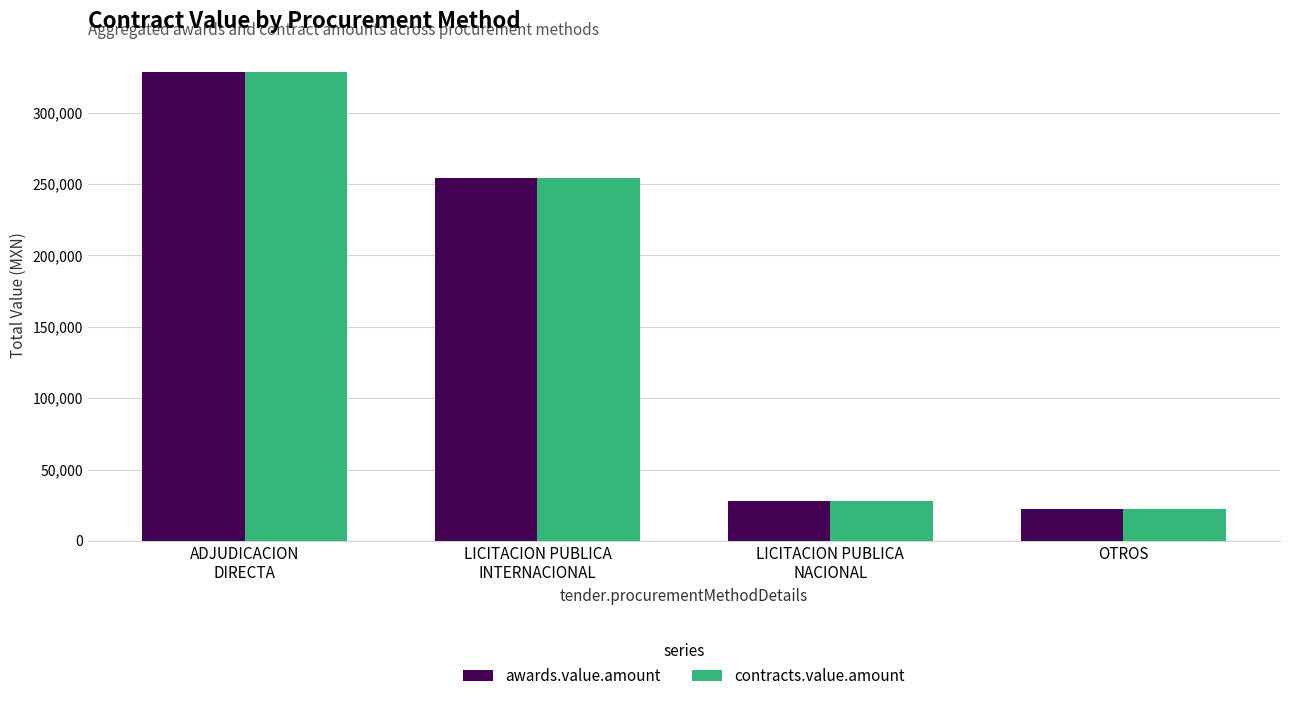

What are all the series names shown in the legend?

awards.value.amount, contracts.value.amount